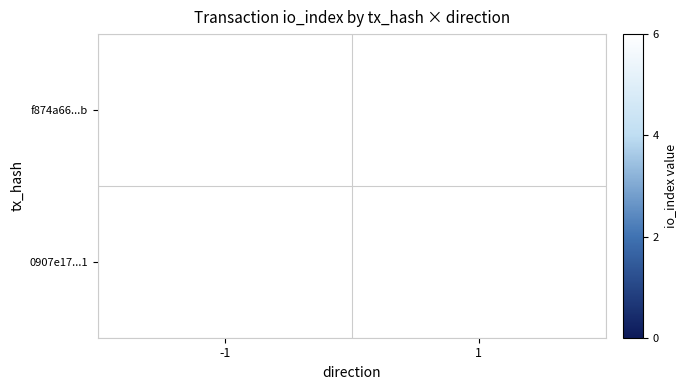

How many data points in f874a66307eb550319ac886a8bb51e892a5371b are less than 6?

1